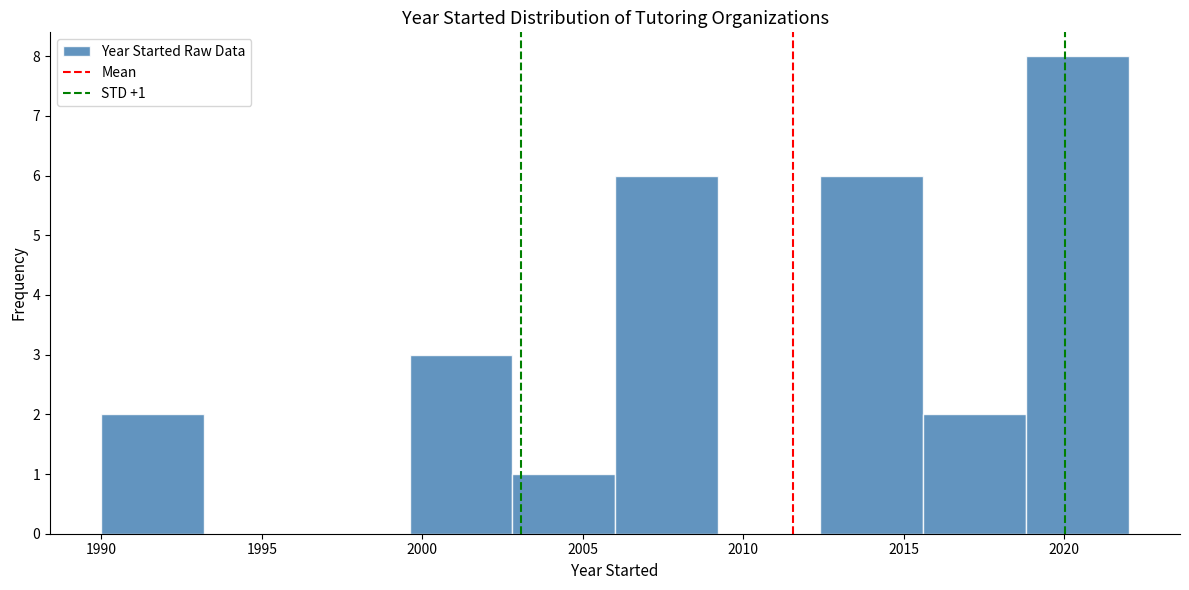

Which range on the x-axis has the tallest bar?

2018.8 to 2022.0